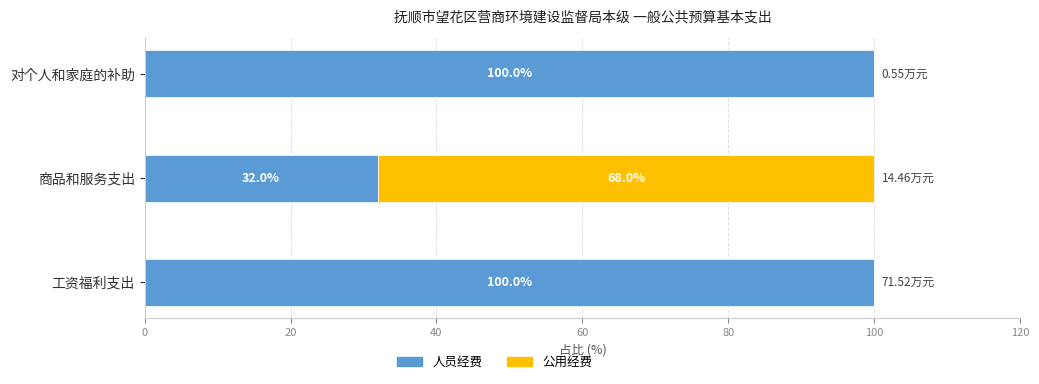

What is the sum of the 人员经费 values at 商品和服务支出 and 对个人和家庭的补助?

132.0